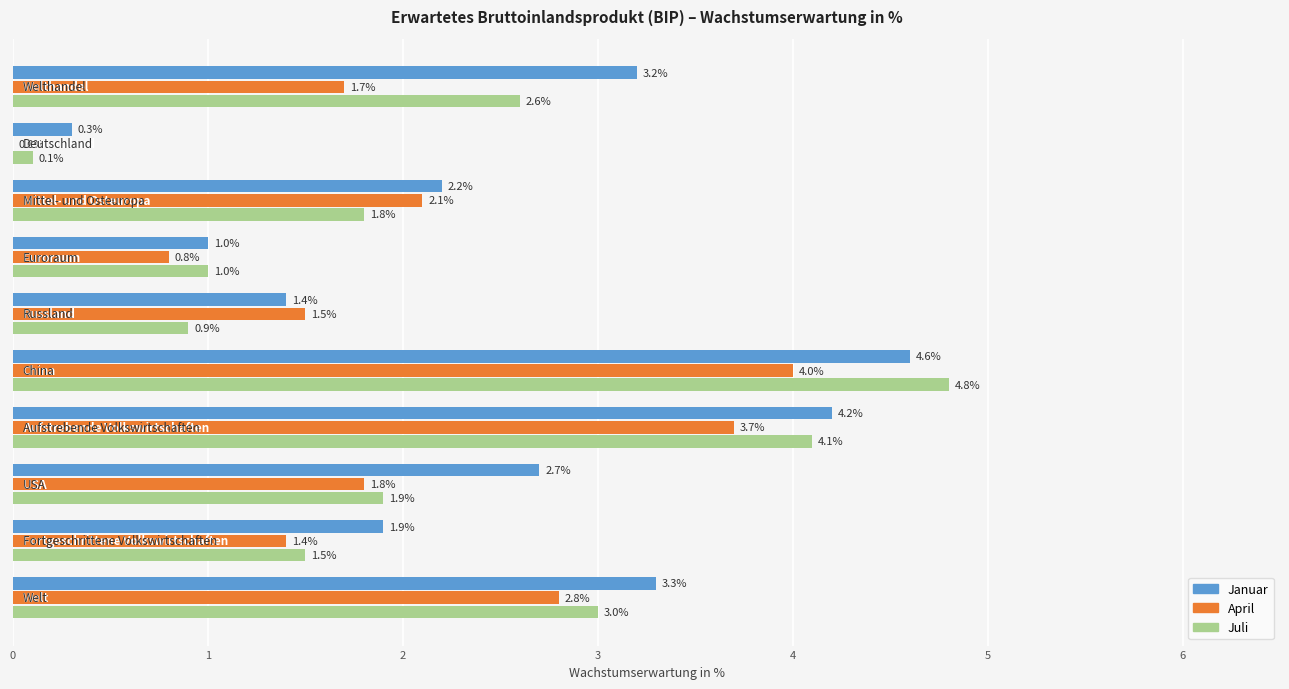

How many values in the Januar series exceed 2?

6